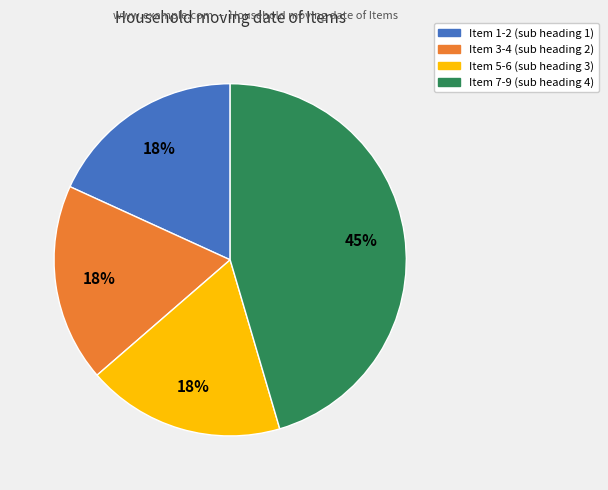

To the nearest percent, what is the average slice percentage?

25%